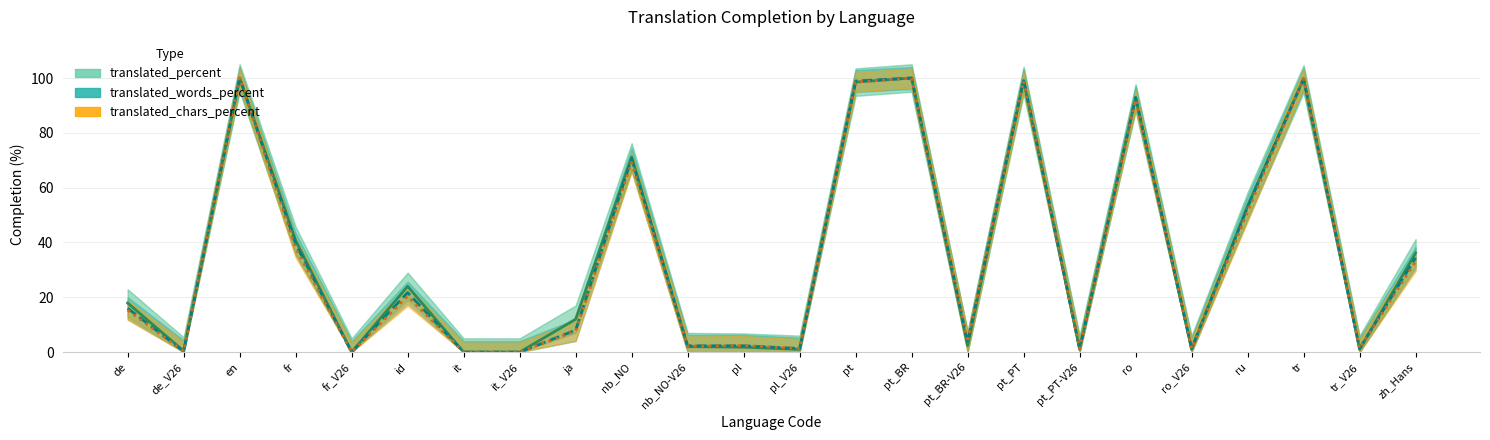

Is the value of translated_percent at ro greater than the value of translated_words_percent at zh_Hans?

Yes